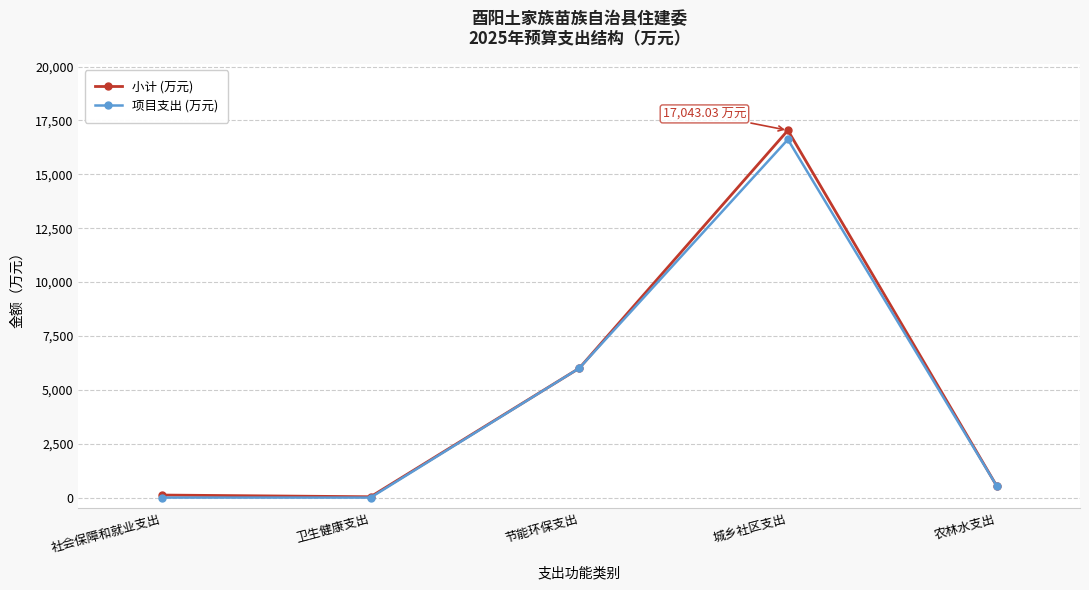

What is the label of the 1st point from the left?

社会保障和就业支出